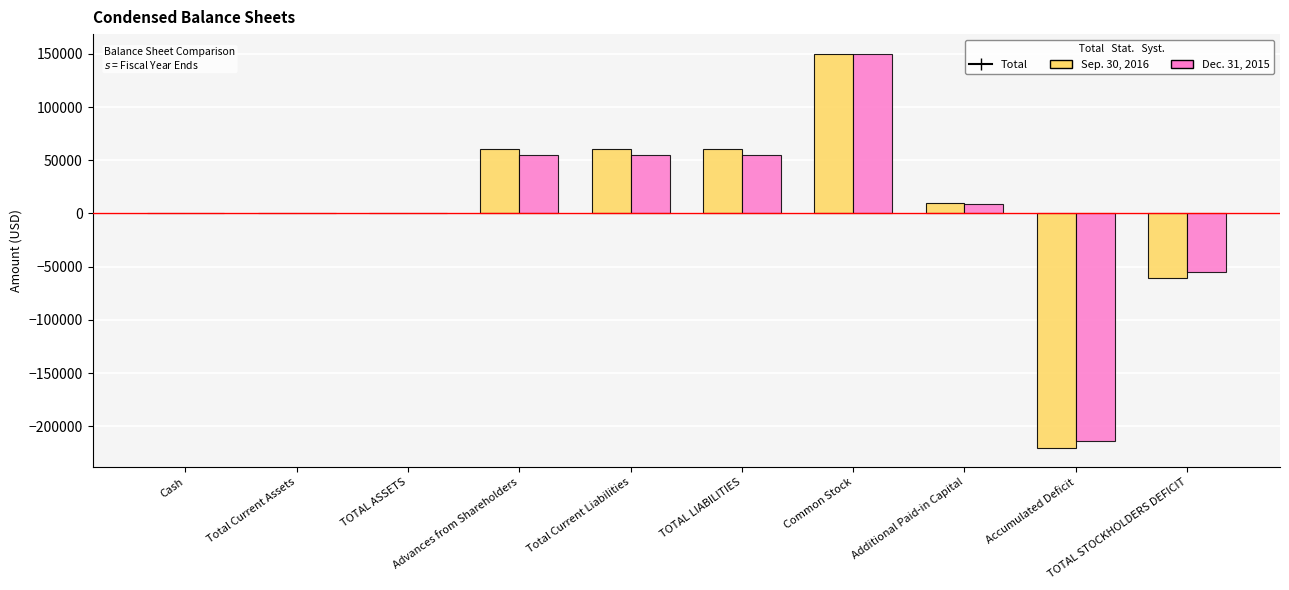

Reading left to right, list all the values displayed in this chart.

Sep. 30, 2016: Cash=154	Total Current Assets=154	TOTAL ASSETS=154	Advances from Shareholders=60497	Total Current Liabilities=60497	TOTAL LIABILITIES=60497	Common Stock=150000	Additional Paid-in Capital=9650	Accumulated Deficit=-219993	TOTAL STOCKHOLDERS DEFICIT=-60343
Dec. 31, 2015: Cash=123	Total Current Assets=123	TOTAL ASSETS=123	Advances from Shareholders=54848	Total Current Liabilities=54848	TOTAL LIABILITIES=54848	Common Stock=150000	Additional Paid-in Capital=8750	Accumulated Deficit=-213475	TOTAL STOCKHOLDERS DEFICIT=-54725